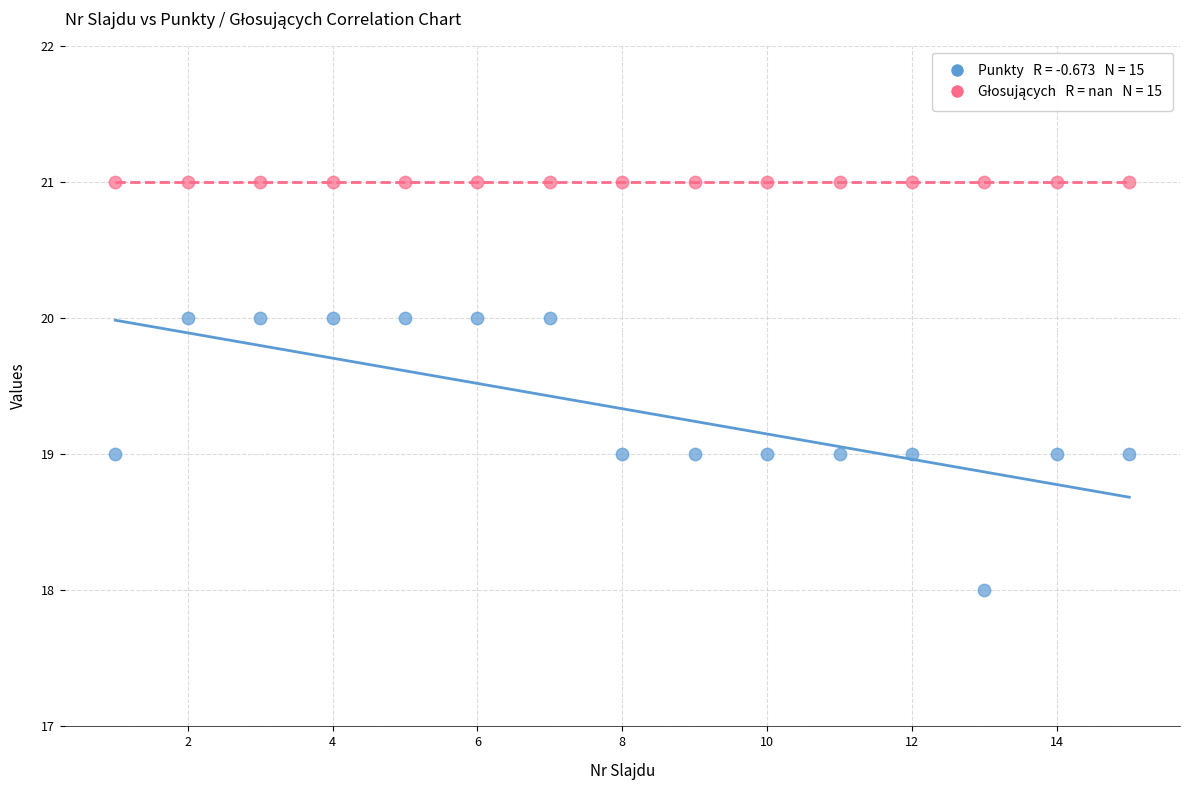

How many points are shown in the scatter plot?

30